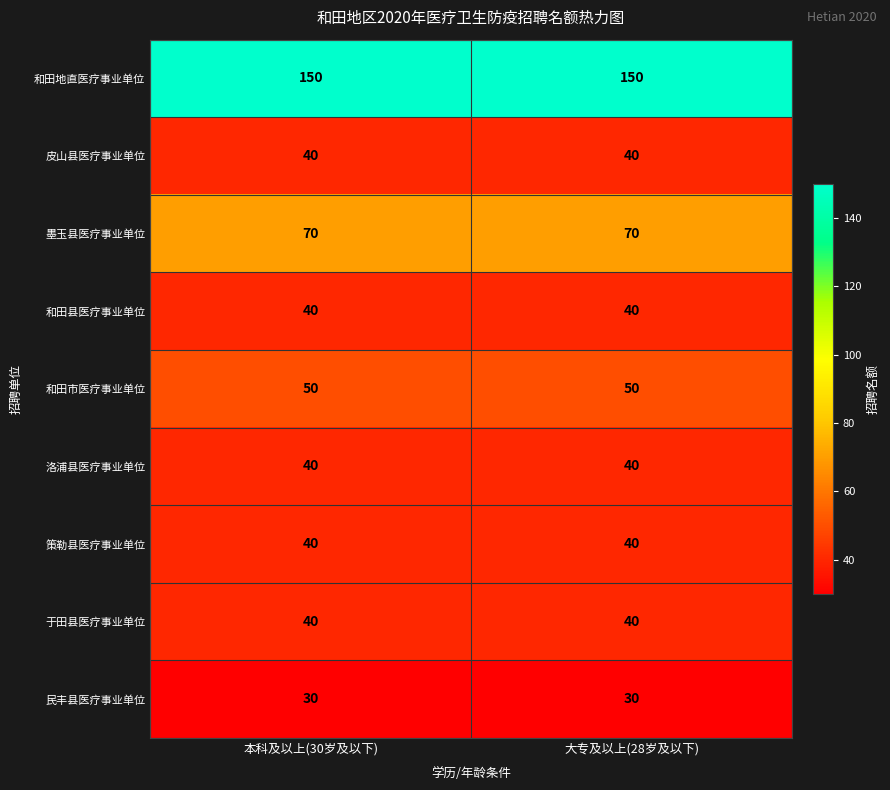

What is the total value across all series at 本科及以上(30岁及以下)?

500